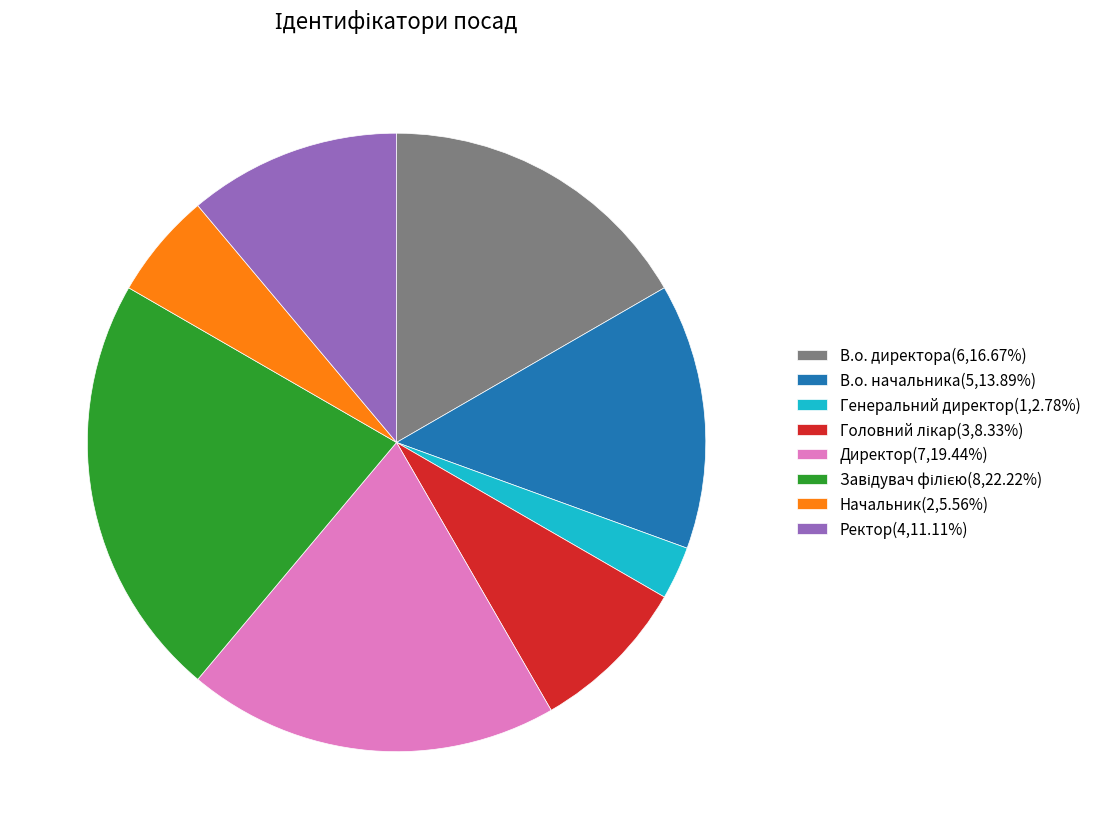

What is the ratio of the value at Ректор to the value at Директор?

0.6